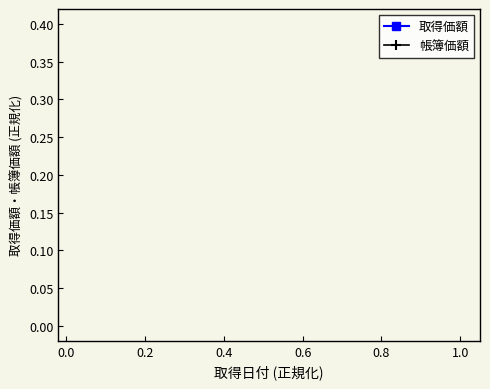

How many lines are shown in the chart?

2